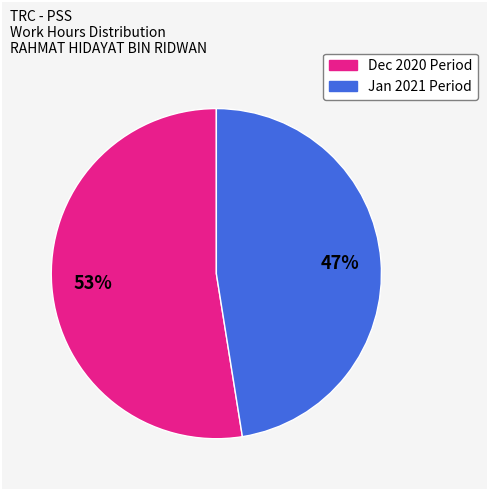

Is there any slice that represents more than half of the pie?

Yes